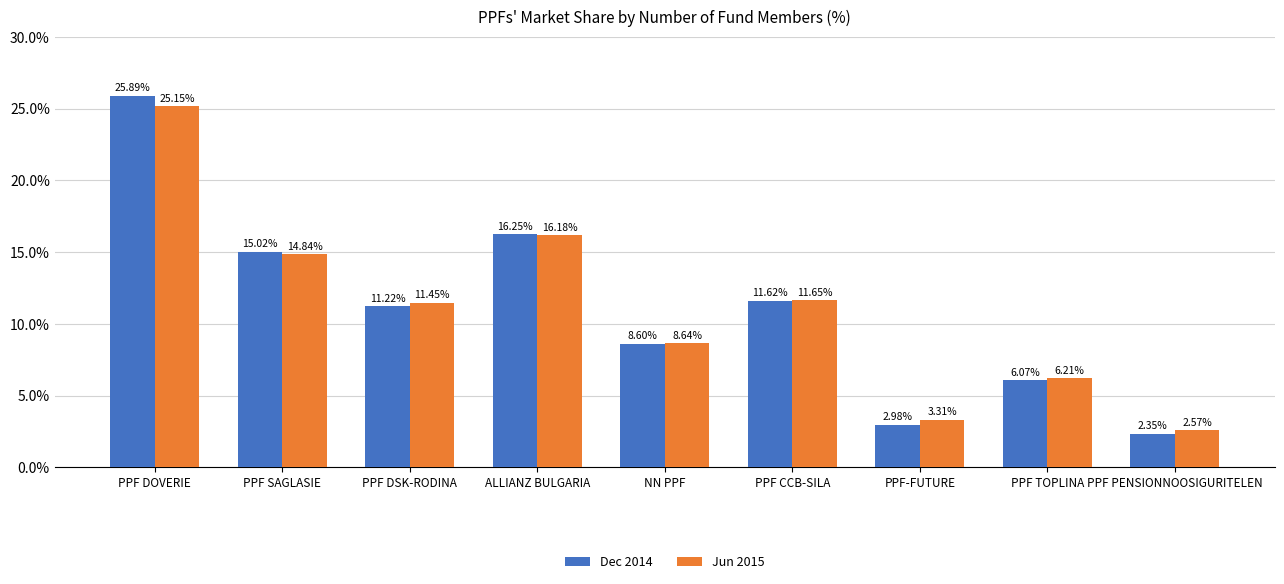

At which label does Dec 2014 first exceed 11?

PPF DOVERIE